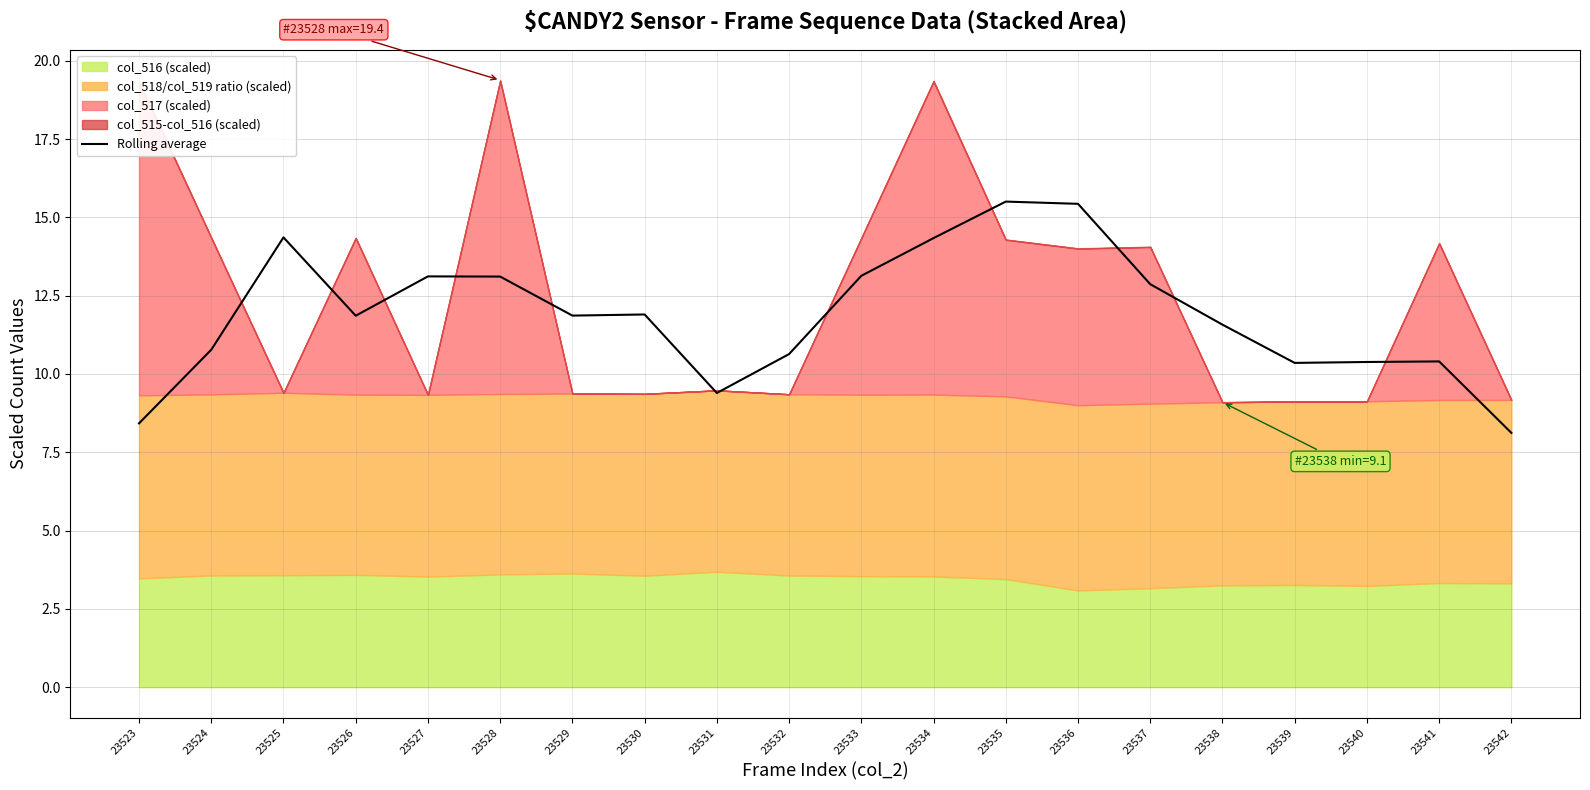

What is the sum of the values at 23534 and 23539?

24.7